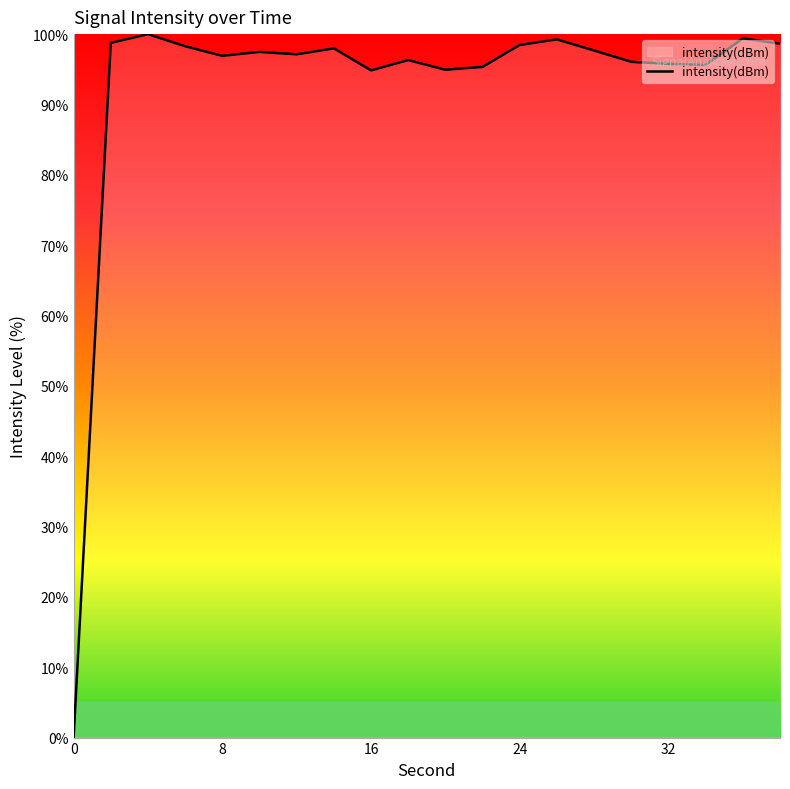

What is the difference between the maximum and minimum values?

100.0